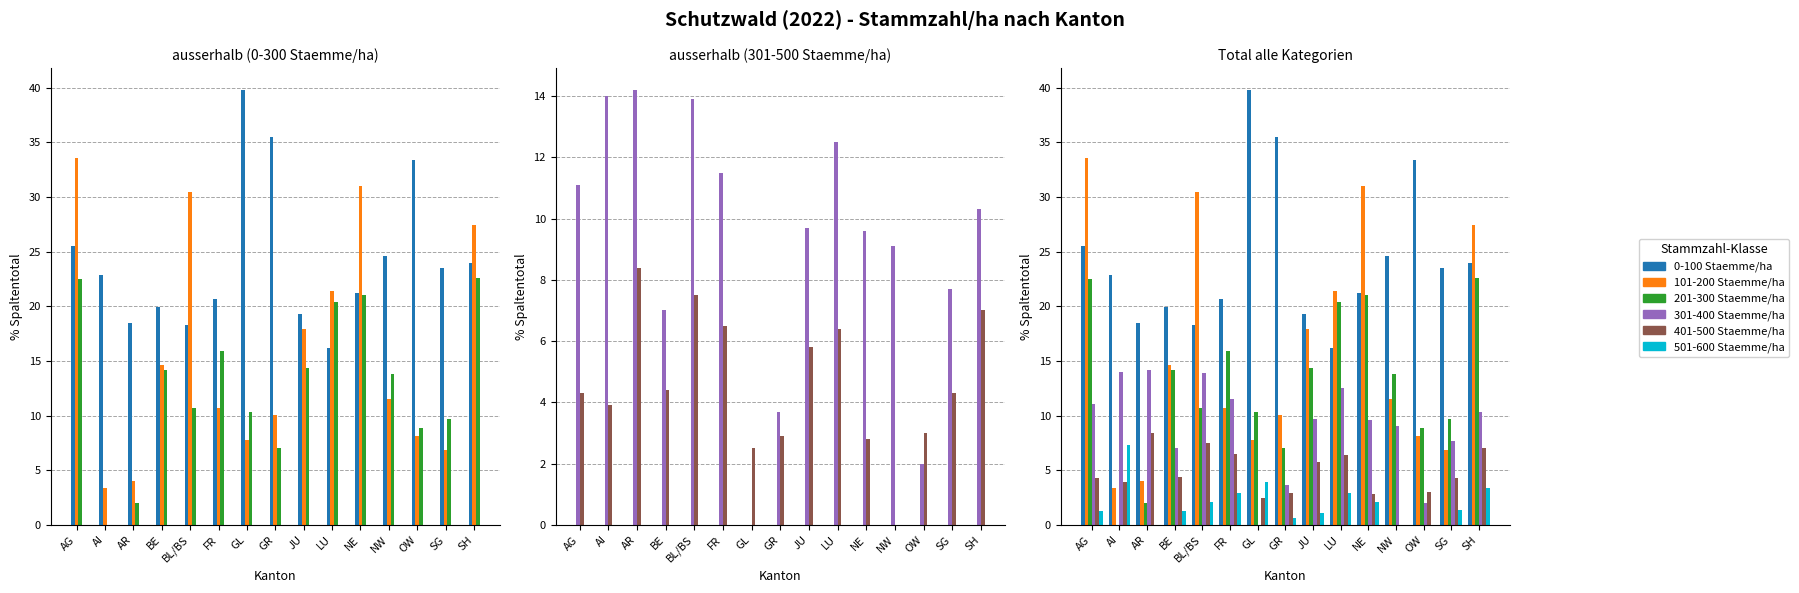

Reading right to left, what are all the values shown in this chart?

0-100 Staemme/ha: SH=24.0	SG=23.5	OW=33.4	NW=24.6	NE=21.2	LU=16.2	JU=19.3	GR=35.5	GL=39.8	FR=20.7	BL/BS=18.3	BE=19.9	AR=18.5	AI=22.9	AG=25.5
101-200 Staemme/ha: SH=27.4	SG=6.9	OW=8.1	NW=11.5	NE=31.0	LU=21.4	JU=17.9	GR=10.1	GL=7.8	FR=10.7	BL/BS=30.5	BE=14.6	AR=4.0	AI=3.4	AG=33.6
201-300 Staemme/ha: SH=22.6	SG=9.7	OW=8.9	NW=13.8	NE=21.0	LU=20.4	JU=14.4	GR=7.0	GL=10.3	FR=15.9	BL/BS=10.7	BE=14.2	AR=2.0	AI=0.0	AG=22.5
301-400 Staemme/ha: SH=10.3	SG=7.7	OW=2.0	NW=9.1	NE=9.6	LU=12.5	JU=9.7	GR=3.7	GL=0.0	FR=11.5	BL/BS=13.9	BE=7.0	AR=14.2	AI=14.0	AG=11.1
401-500 Staemme/ha: SH=7.0	SG=4.3	OW=3.0	NW=0.0	NE=2.8	LU=6.4	JU=5.8	GR=2.9	GL=2.5	FR=6.5	BL/BS=7.5	BE=4.4	AR=8.4	AI=3.9	AG=4.3
501-600 Staemme/ha: SH=3.4	SG=1.4	OW=0.0	NW=0.0	NE=2.1	LU=2.9	JU=1.1	GR=0.6	GL=3.9	FR=2.9	BL/BS=2.1	BE=1.3	AR=0.0	AI=7.3	AG=1.3